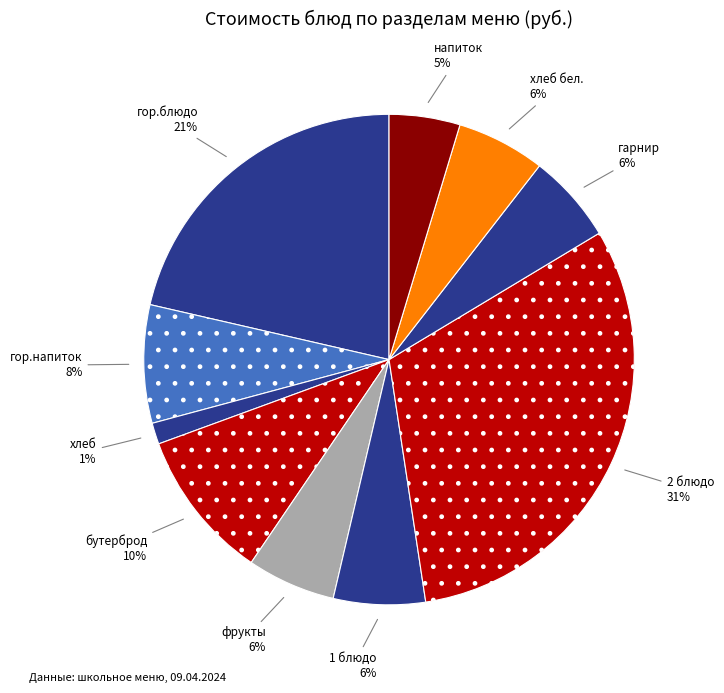

How many segments does this pie chart have?

10